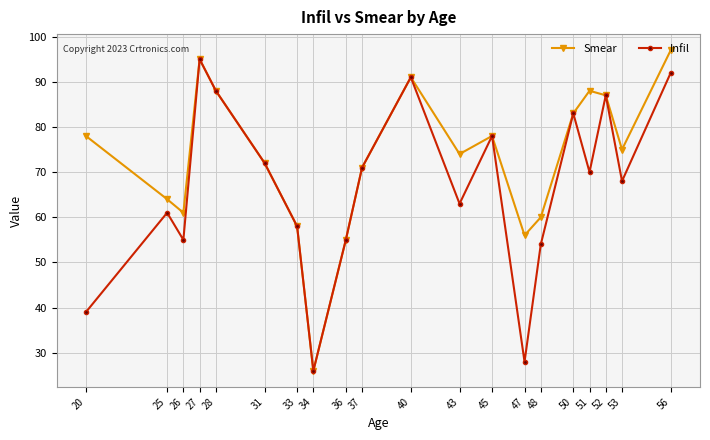

Which label corresponds to the smallest value in the chart?

34